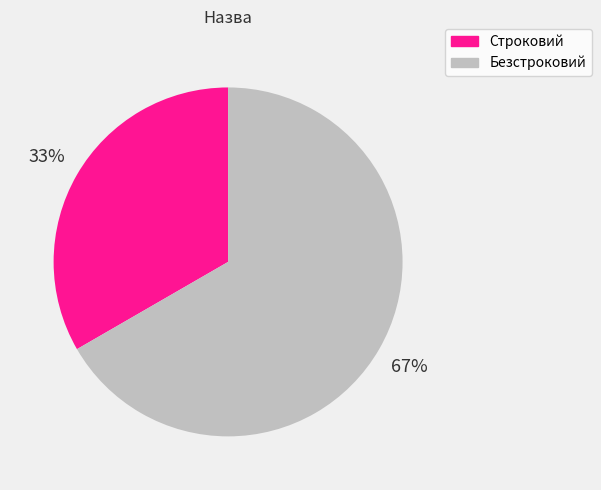

Which category has the smallest portion of the pie?

Строковий